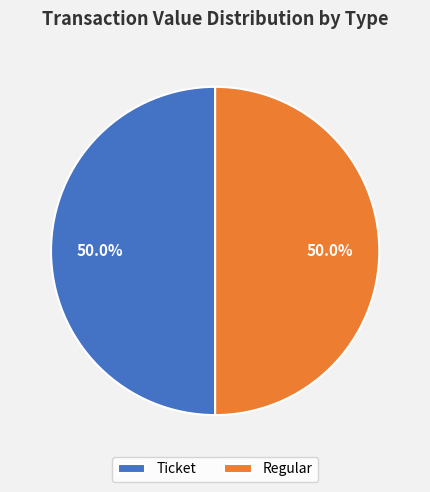

How many slices are in this pie chart?

2